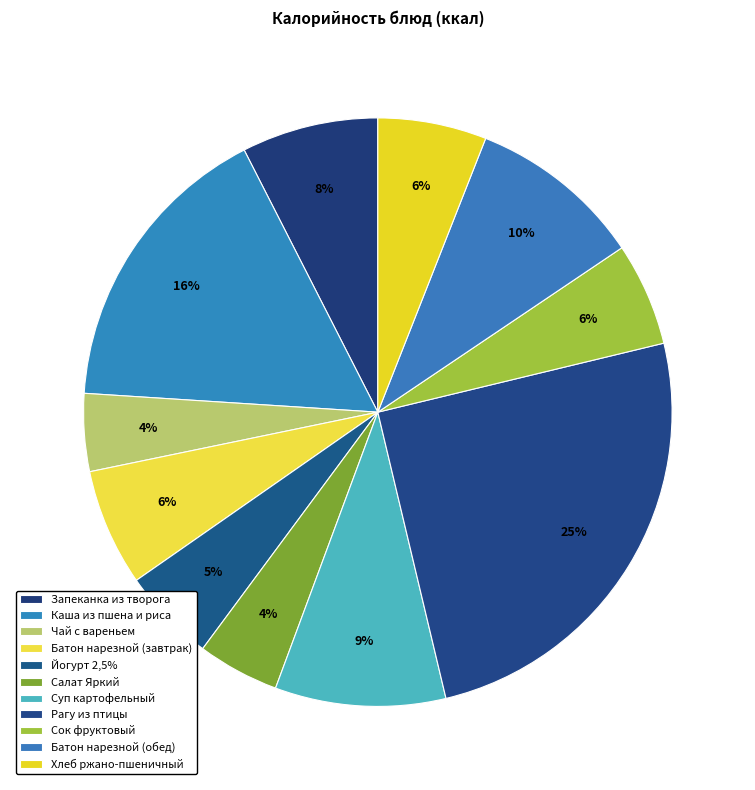

The Чай с вареньем slice represents 4% of the pie. True or false?

True